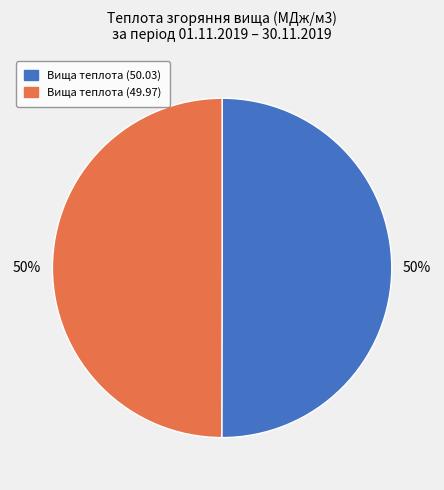

To the nearest percent, what is the average slice percentage?

50%